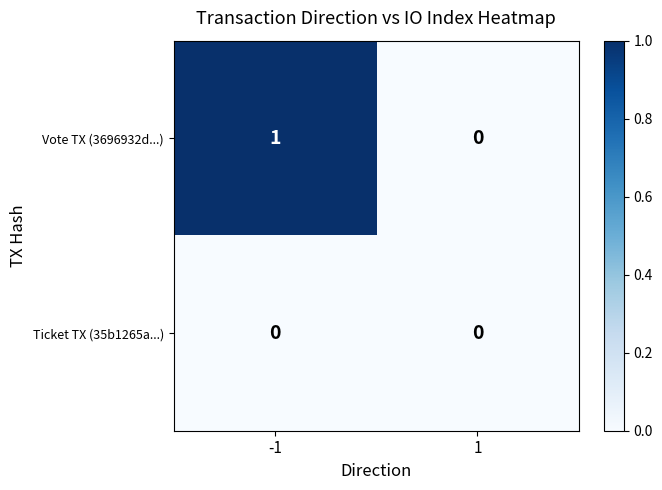

Which series has the largest total across all categories?

Vote TX (3696932d...)